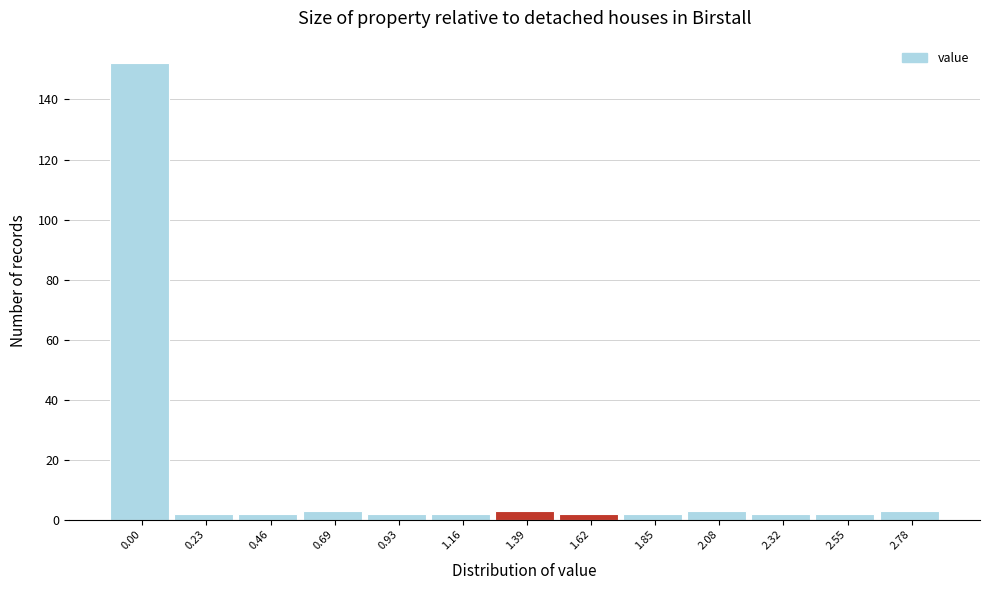

Reading left to right, transcribe all the data shown in this chart.

152	2	2	3	2	2	3	2	2	3	2	2	3